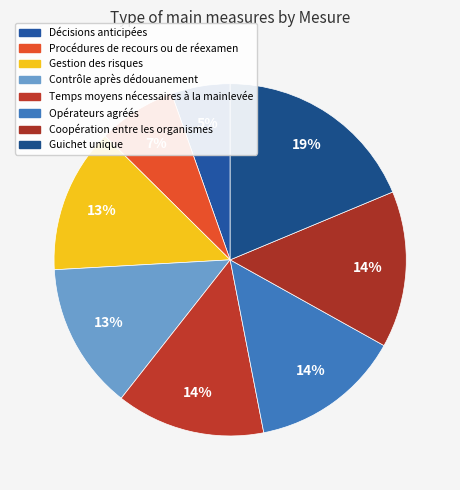

Is the sum of Coopération entre les organismes and Opérateurs agréés greater than half?

No